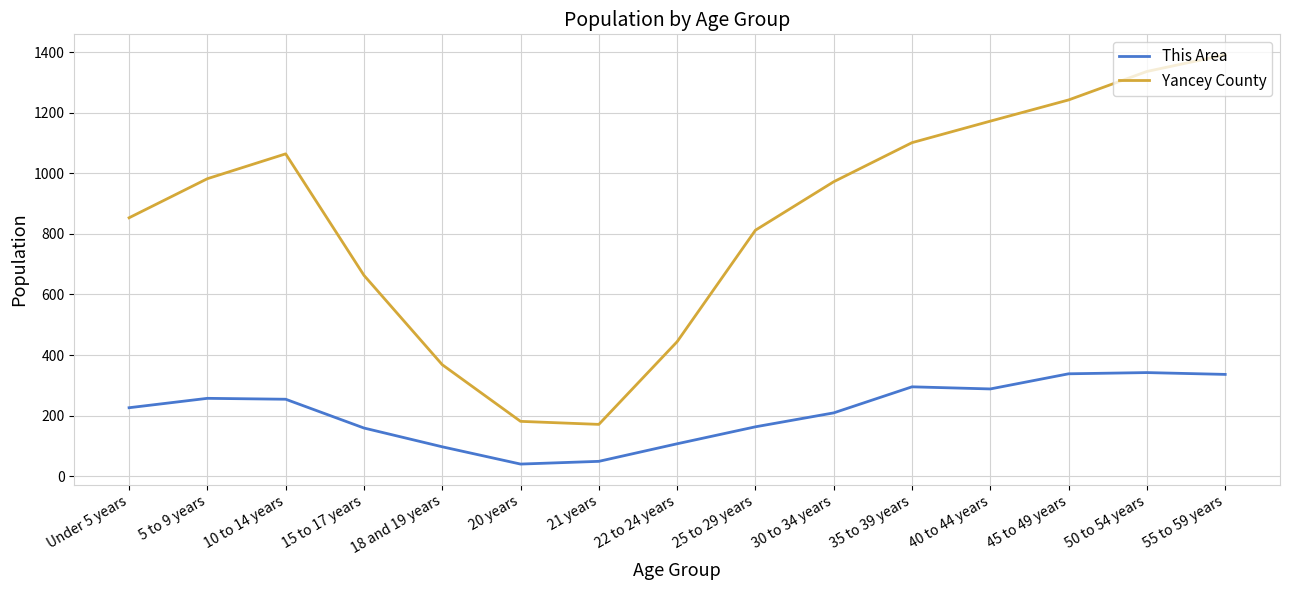

What is the spread (max minus min) of values at 20 years?

141